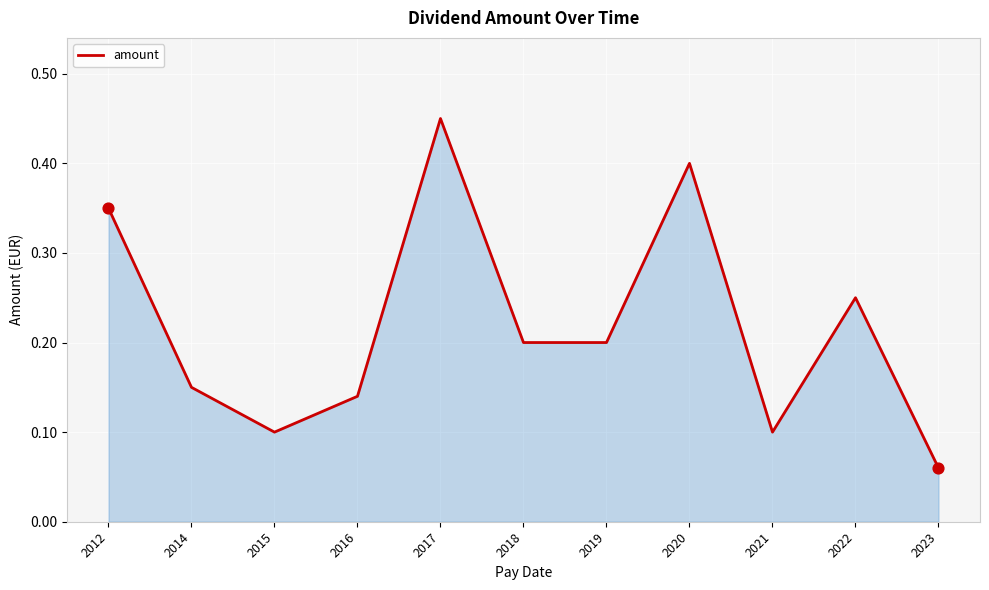

Which has a higher value, 2015 or 2020?

2020